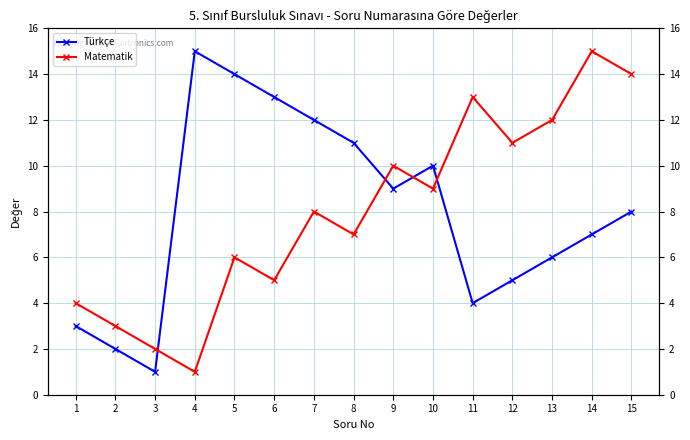

Reading right to left, what are all the values shown in this chart?

Türkçe: 8	7	6	5	4	10	9	11	12	13	14	15	1	2	3
Matematik: 14	15	12	11	13	9	10	7	8	5	6	1	2	3	4